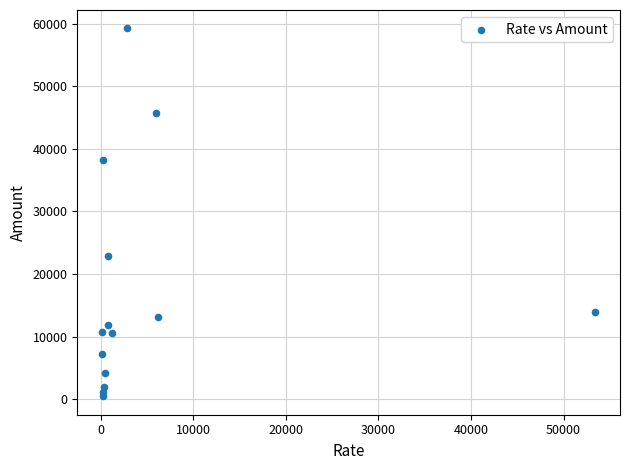

What Y value in the scatter plot is closest to 29854?

22826.0